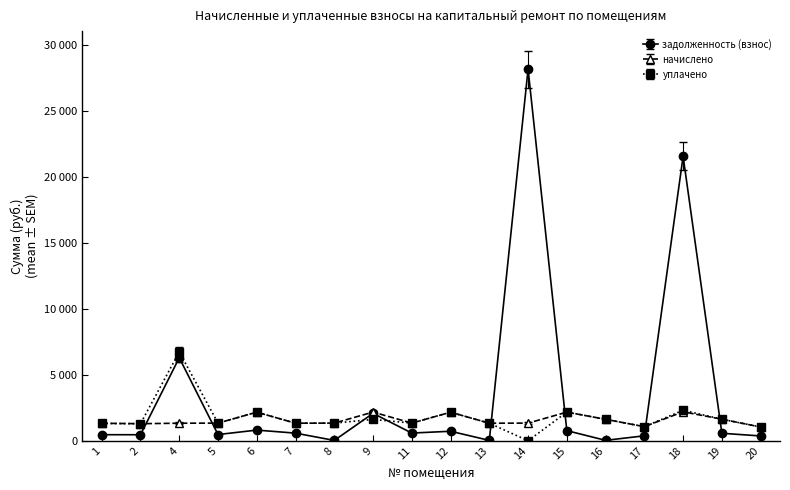

True or false: задолженность (взнос) and уплачено intersect in this chart.

True